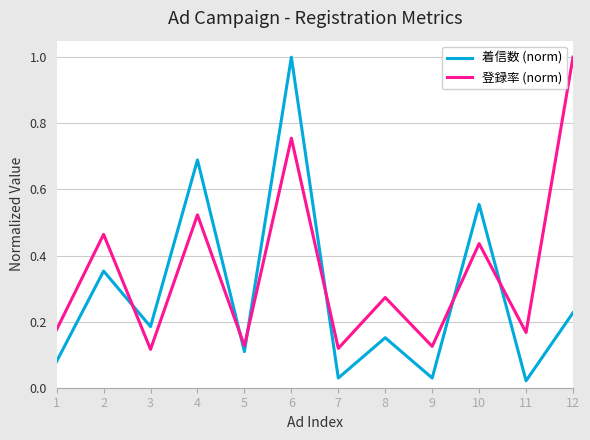

Which series ends up on top after the final intersection of 着信数 (norm) and 登録率 (norm)?

登録率 (norm)